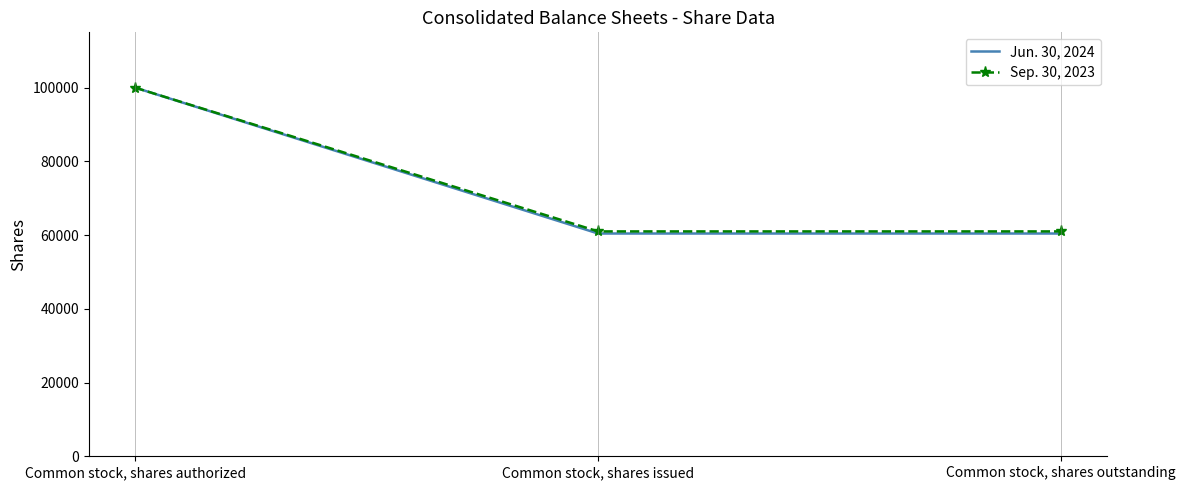

What is the sum of all Sep. 30, 2023 values?

221996